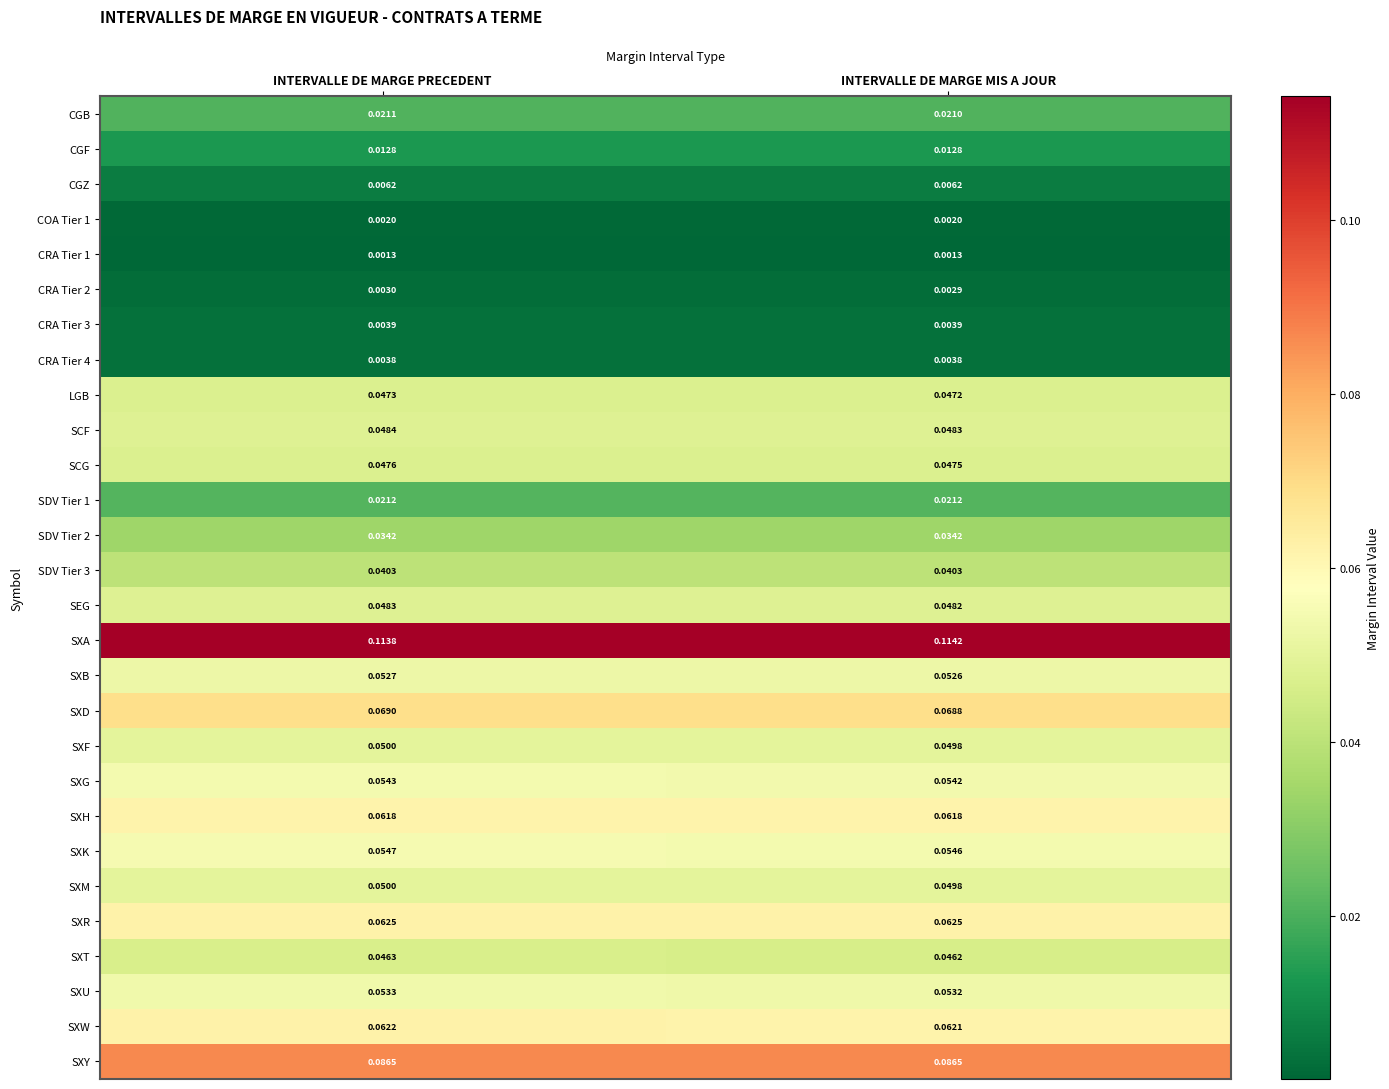

At which category is the sum across all series the highest?

INTERVALLE DE MARGE PRECEDENT